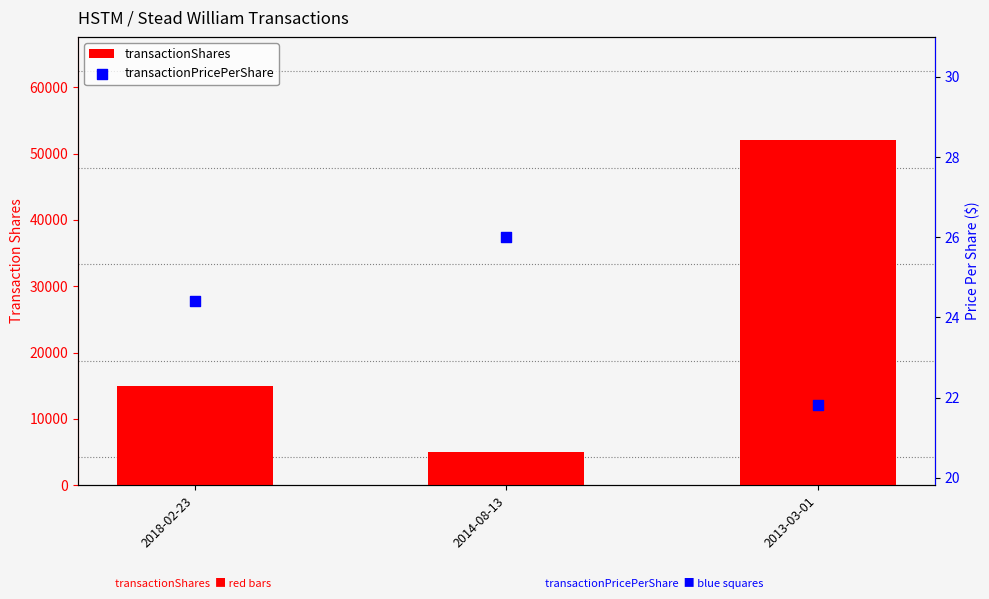

Which series has the largest total across all categories?

transactionShares